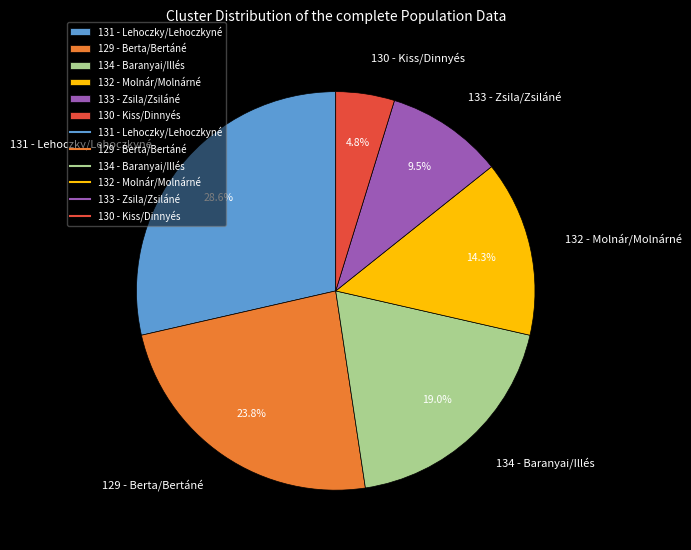

Rank the categories by value from highest to lowest.

131 - Lehoczky/Lehoczkyné, 129 - Berta/Bertáné, 134 - Baranyai/Illés, 132 - Molnár/Molnárné, 133 - Zsila/Zsiláné, 130 - Kiss/Dinnyés